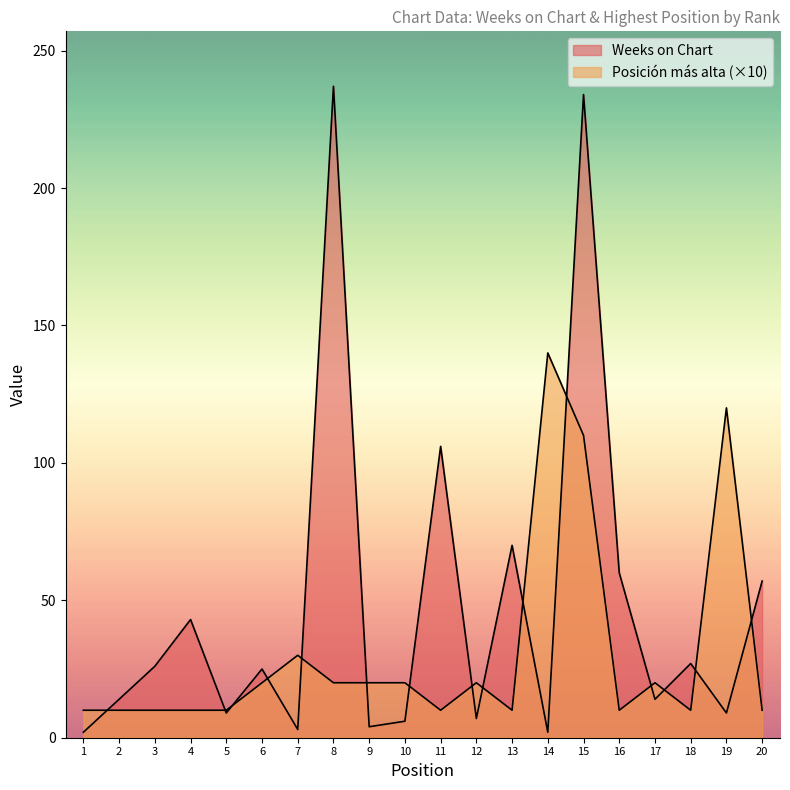

Where do Weeks on Chart and Posicion mas alta first cross each other?

1 and 2